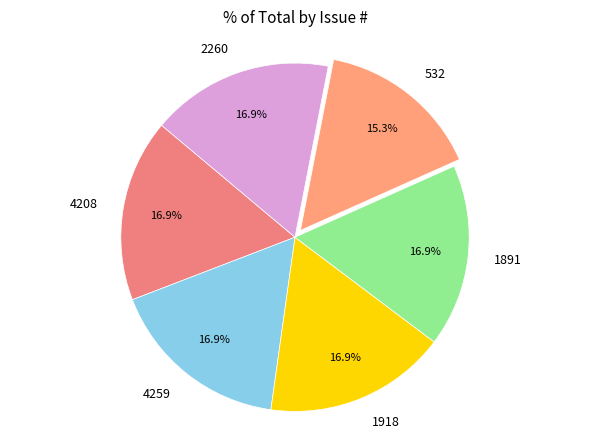

Is there a majority slice in this chart?

No